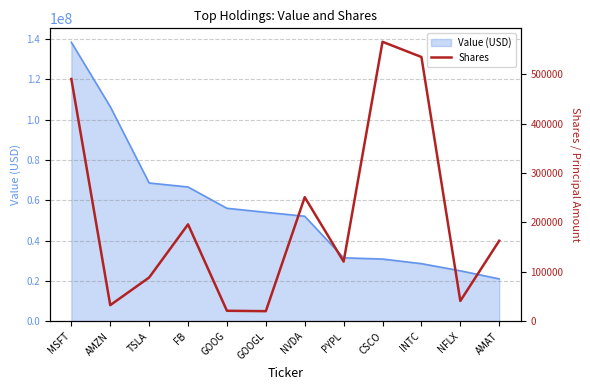

How many data points are above 162878?

5